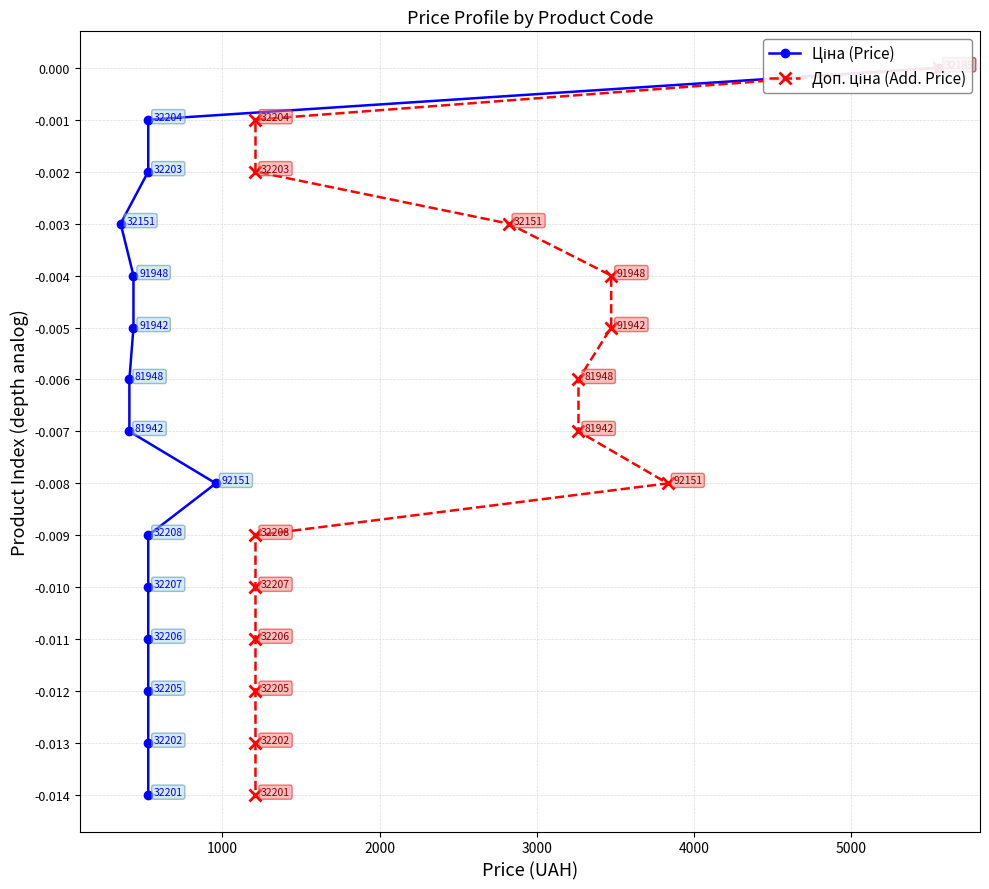

True or false: Доп. ціна (Add. Price) and Ціна (Price) cross at least once.

False